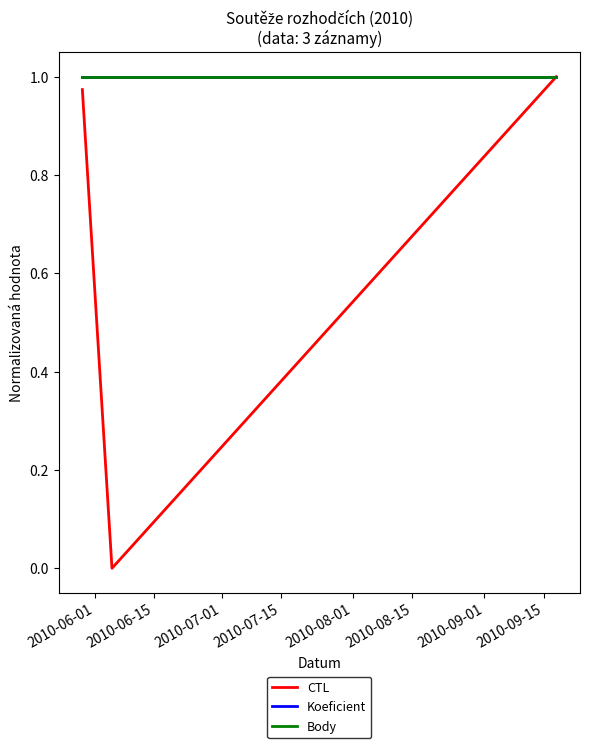

Is this an area chart (filled region under the line)?

No